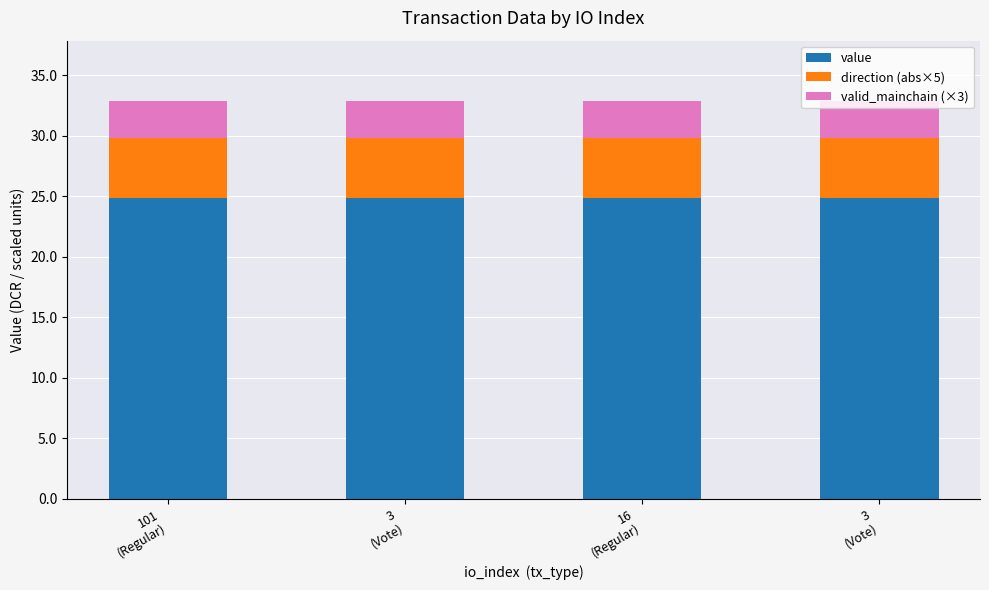

What is the average value of the value series?

24.8